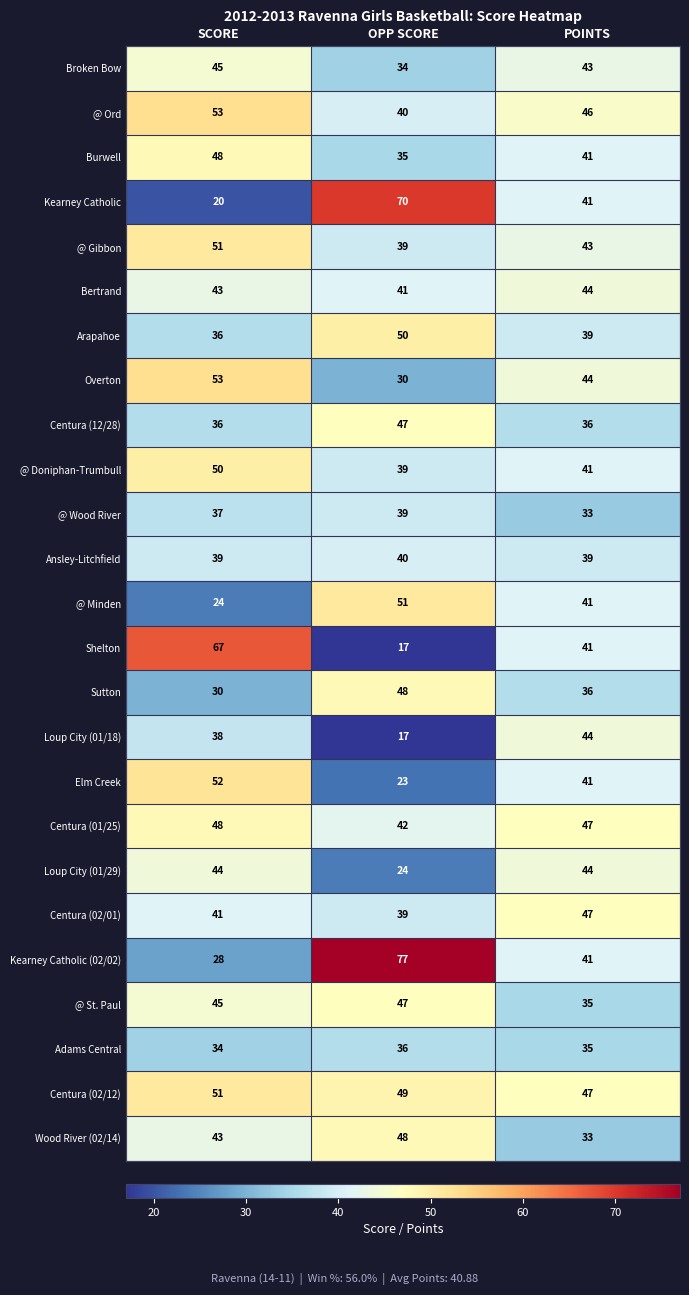

What is the total value across all series at SCORE?

1056